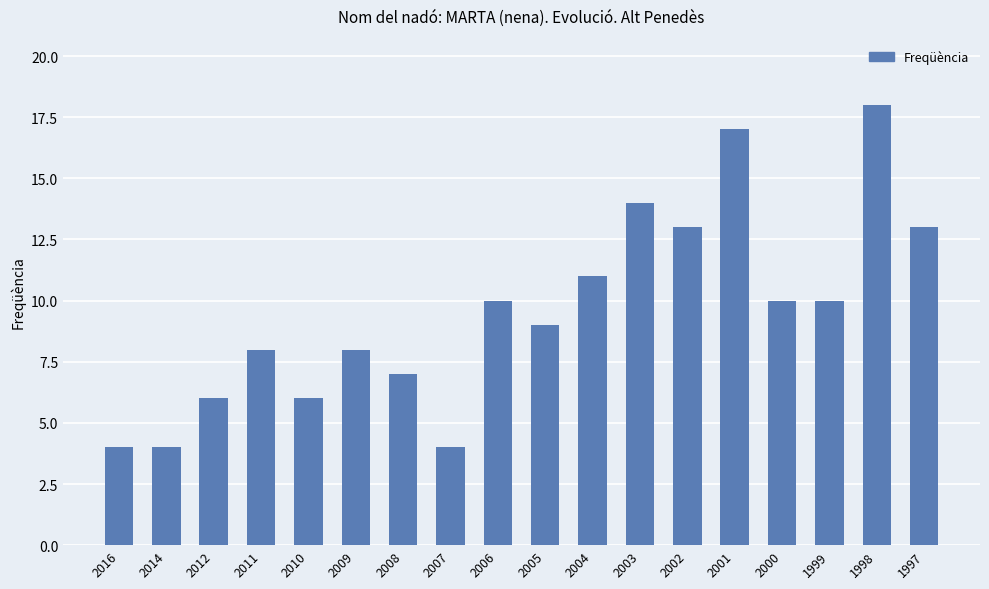

What is the average value?

10